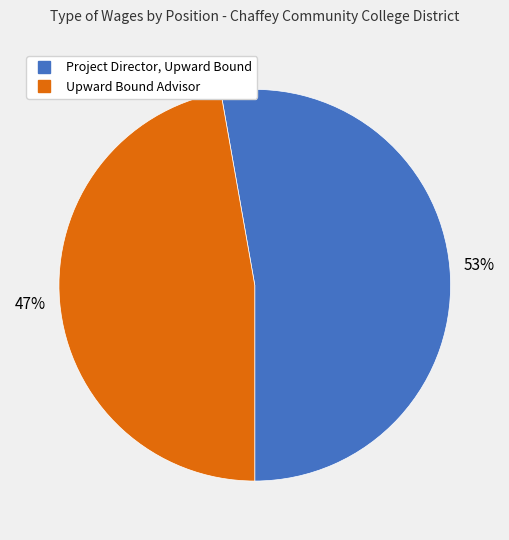

The Upward Bound Advisor slice represents 47% of the pie. True or false?

True